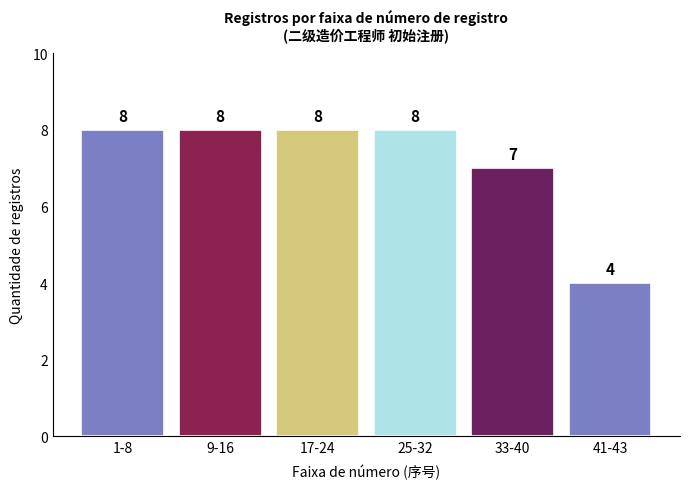

Reading left to right, transcribe all the data shown in this chart.

1-8=8	9-16=8	17-24=8	25-32=8	33-40=7	41-43=4